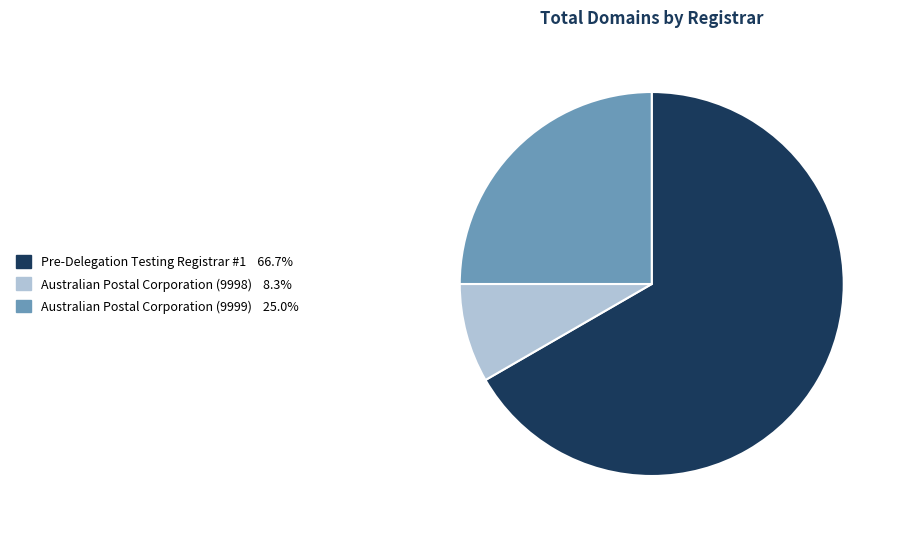

What is the ratio of the value at Pre-Delegation Testing Registrar #1 to the value at Australian Postal Corporation (9999)?

2.7